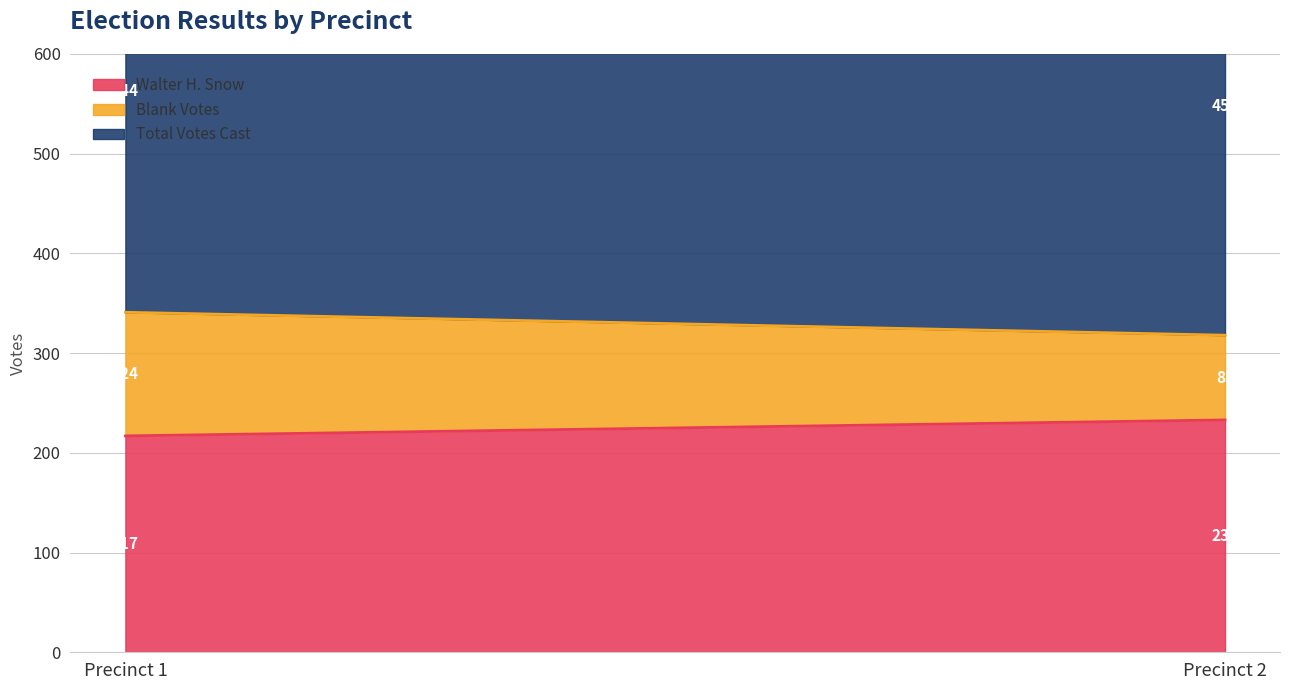

Reading left to right, extract all data points from this chart.

Walter H. Snow: 217	233
Blank Votes: 124	85
Total Votes Cast: 444	459